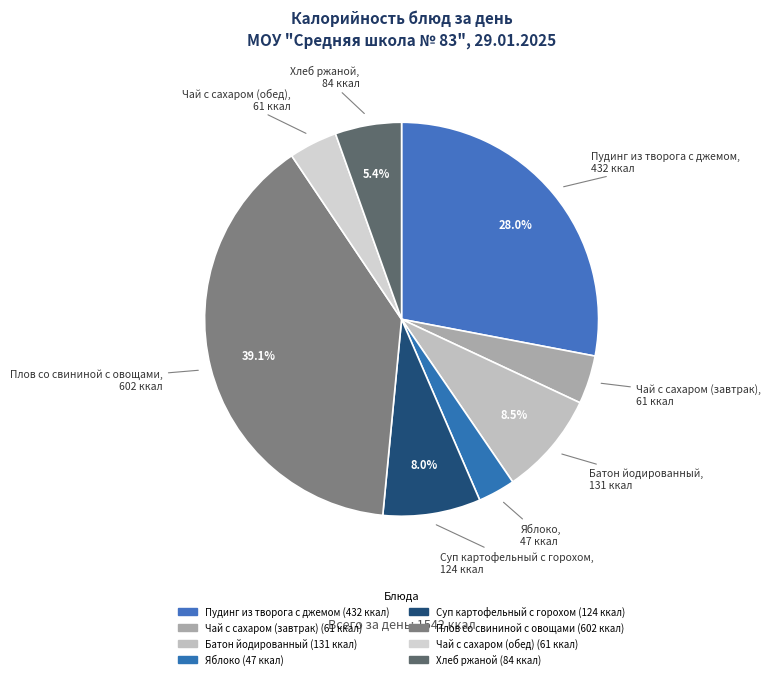

What is the largest slice in the pie chart?

Плов со свининой с овощами